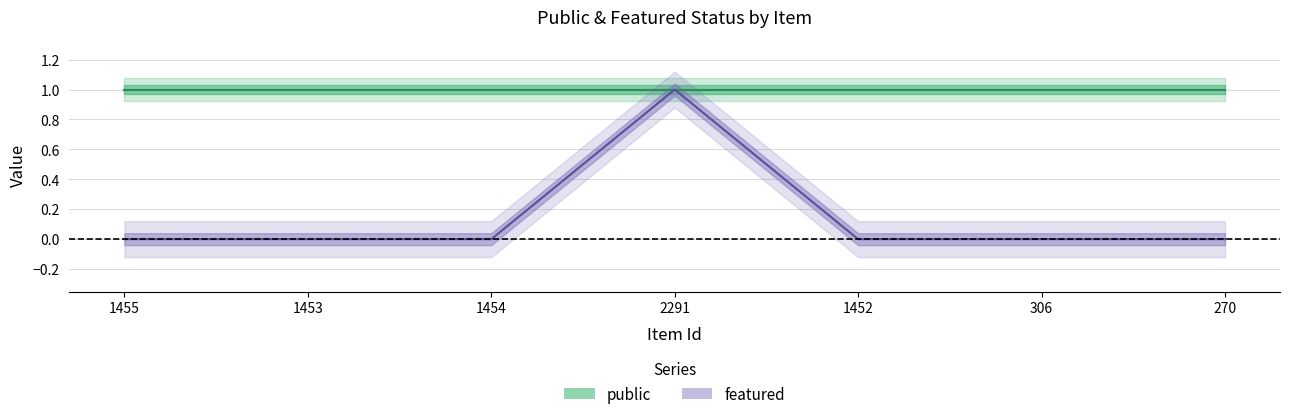

Count the number of categories in the chart.

7